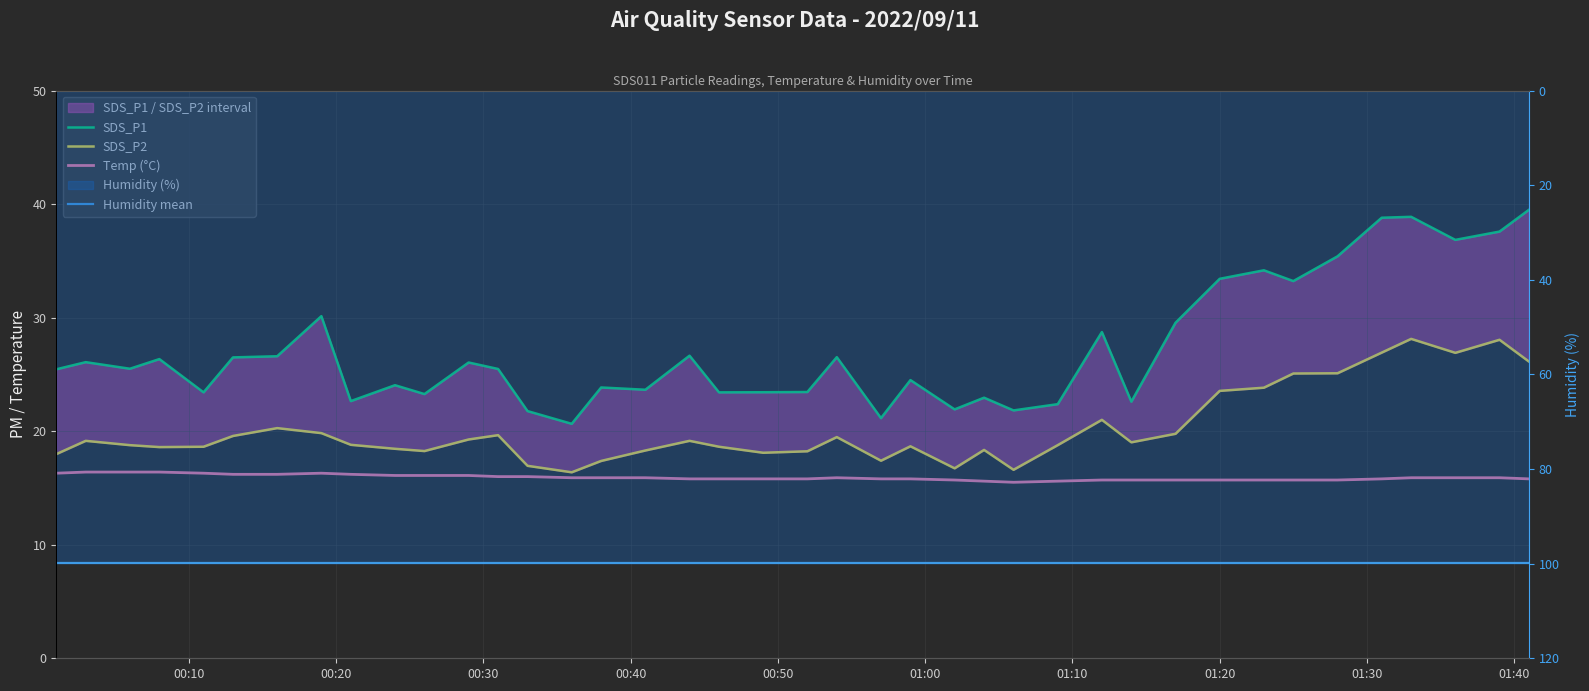

What is the average value of the SDS_P2 series?

20.2